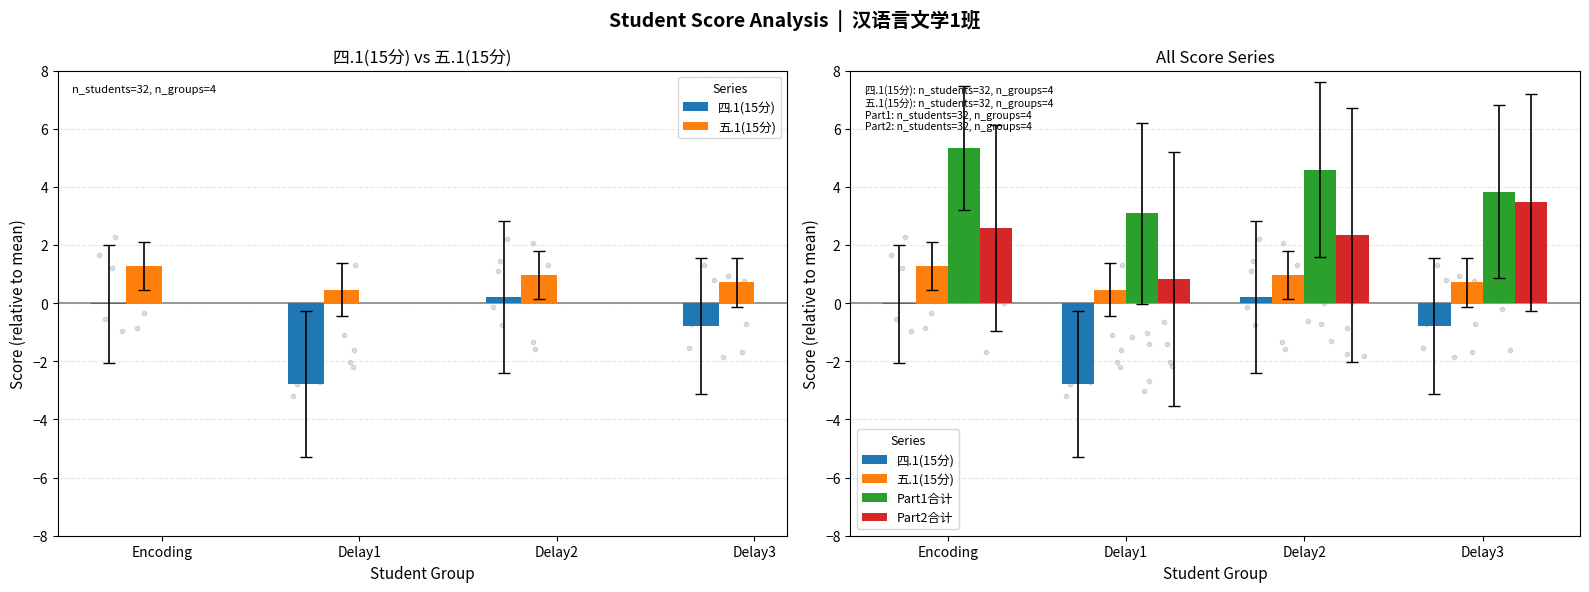

At which category is the sum across all series the highest?

Encoding